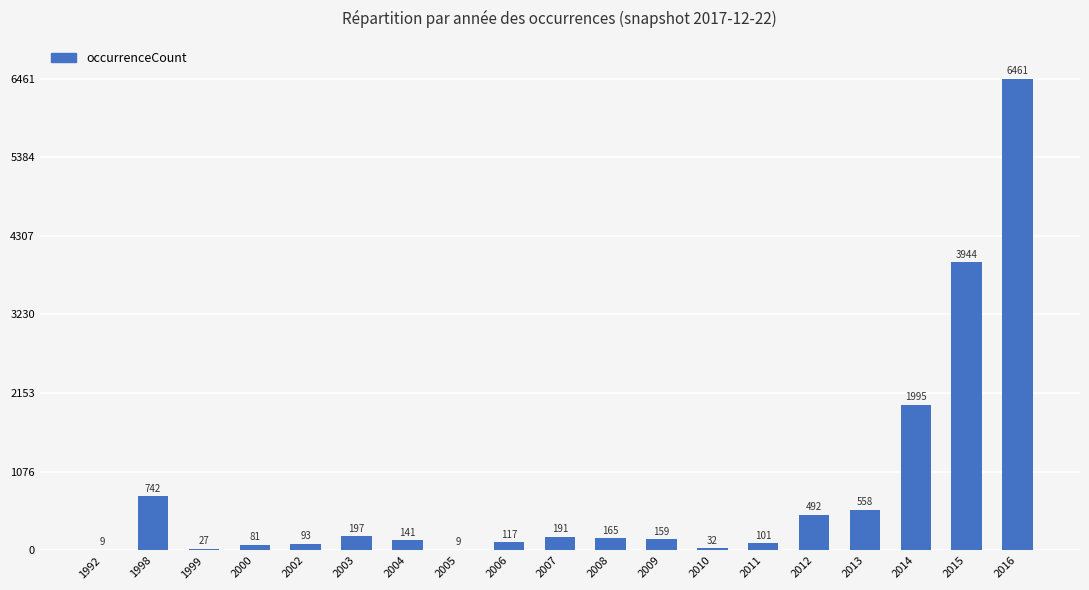

True or false: the data shows 443 at 2014.

False